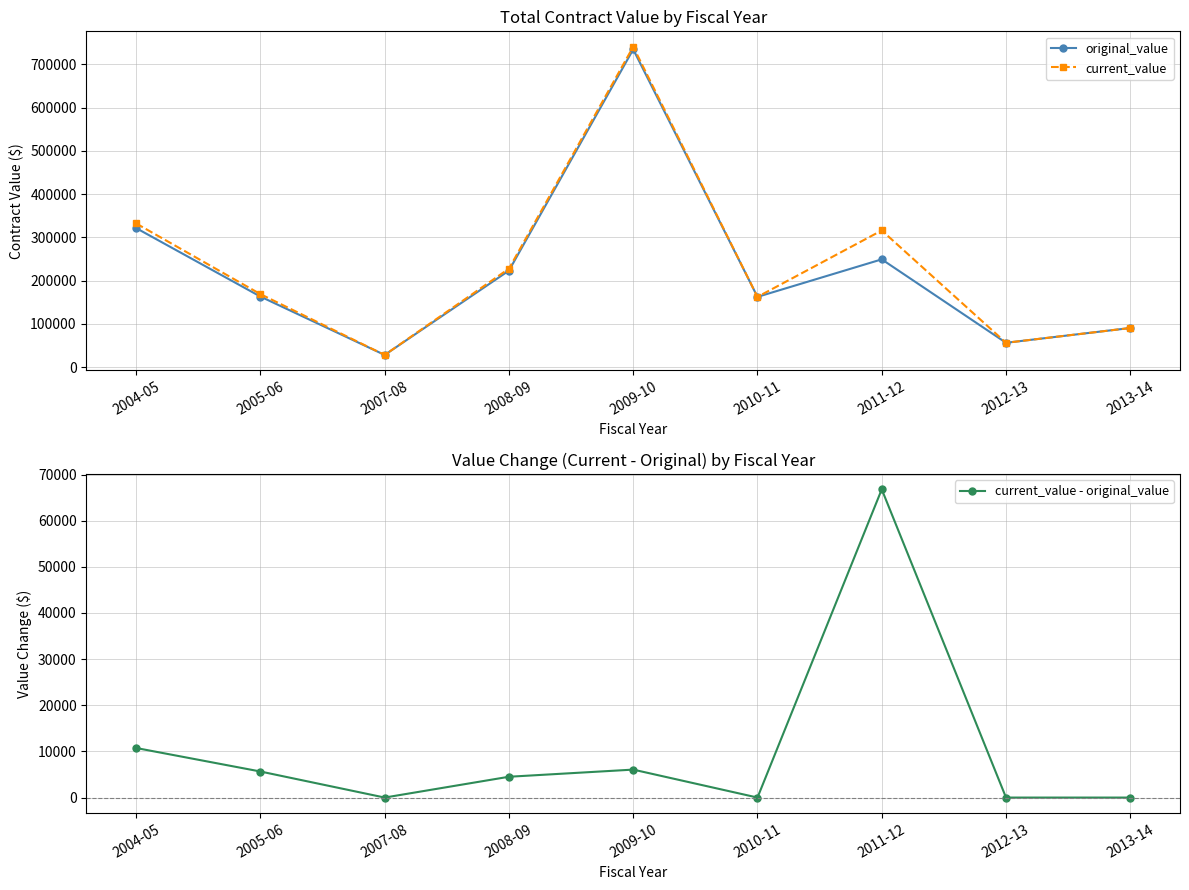

In current_value - original_value, how many points are higher than both neighbors (excluding endpoints)?

2